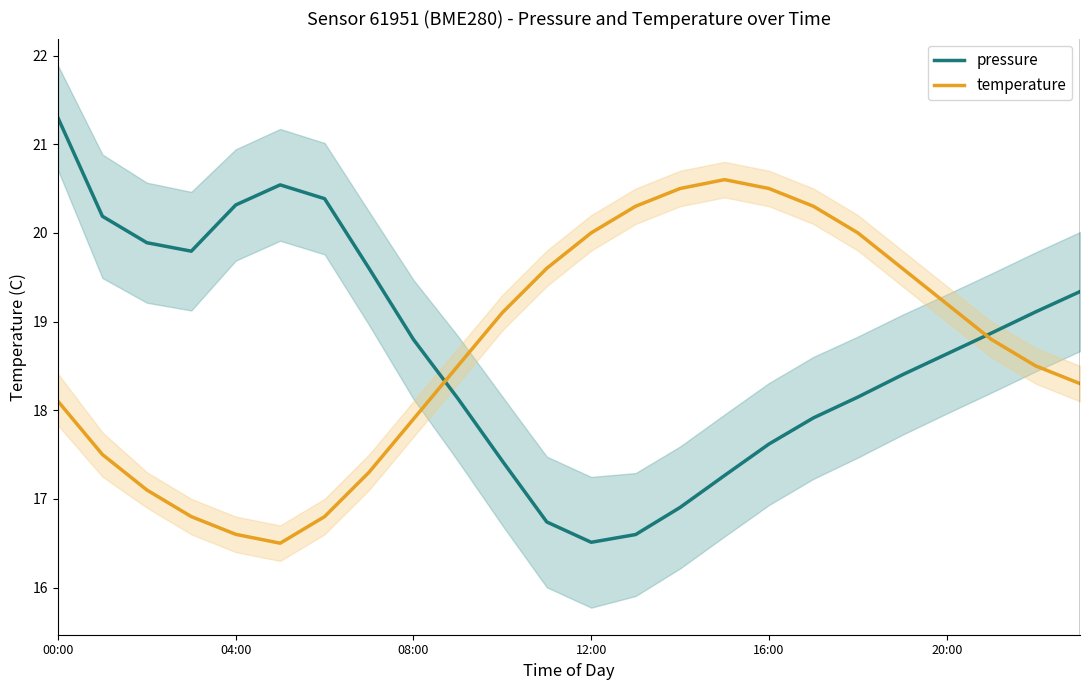

Which category has the highest value in the pressure series?

00:00